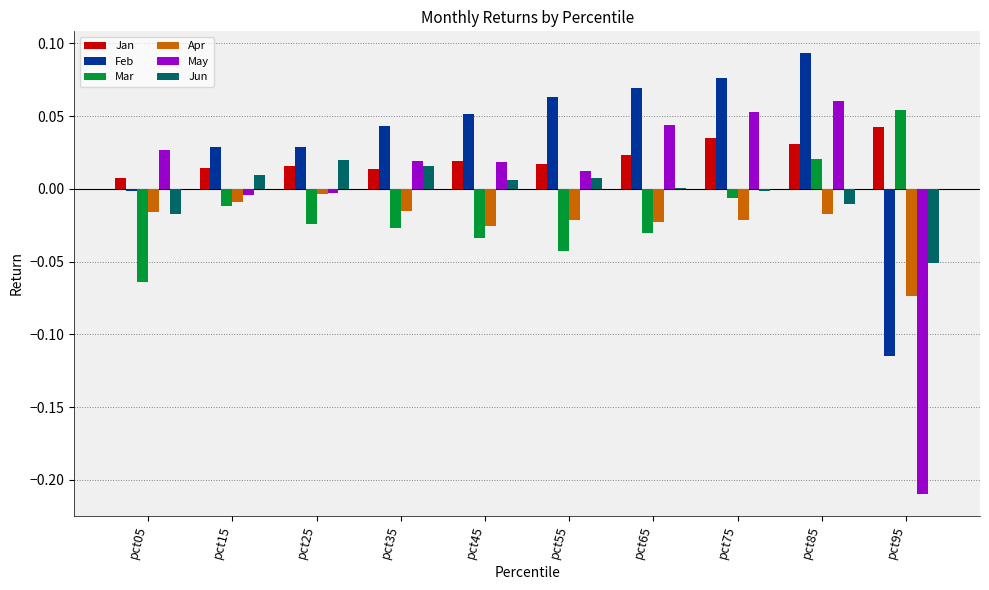

Which series changed the most between pct25 and pct65?

May